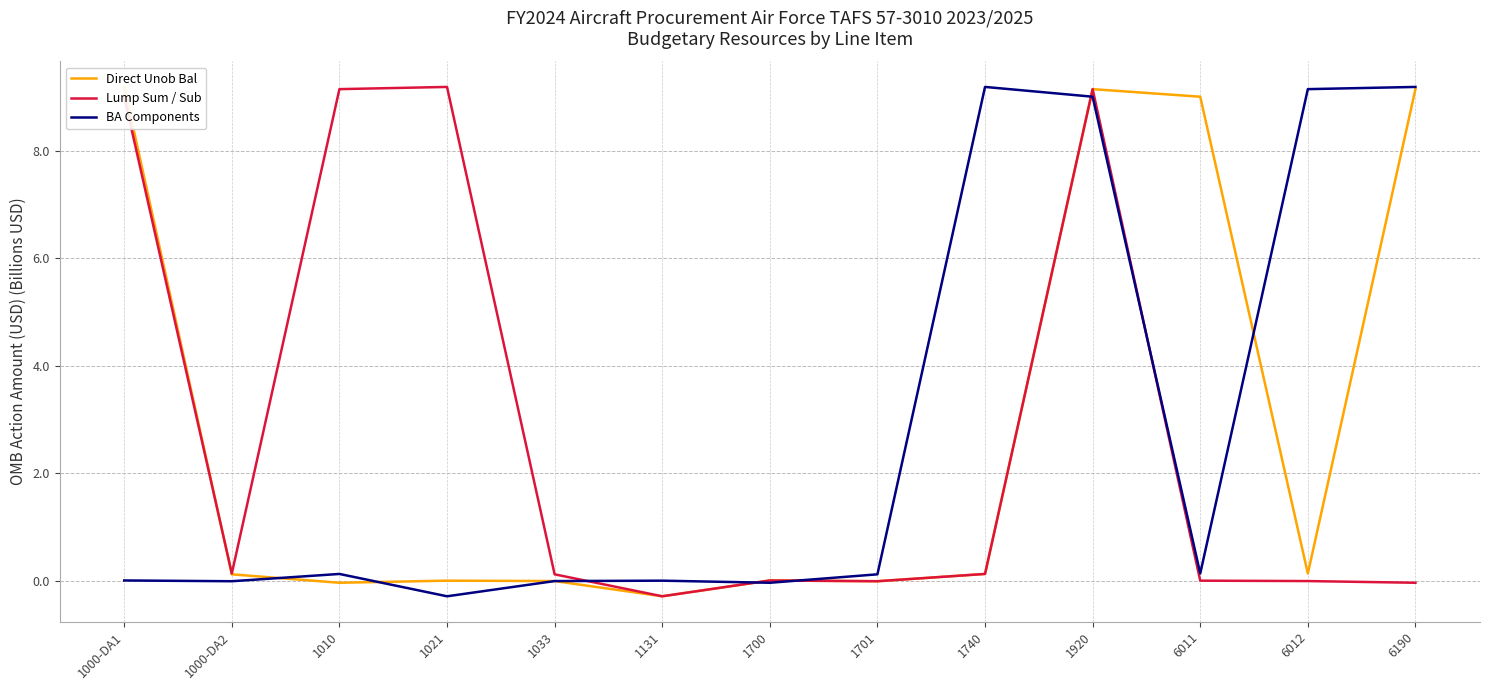

What is the maximum value for Direct Unob Bal?

9.2